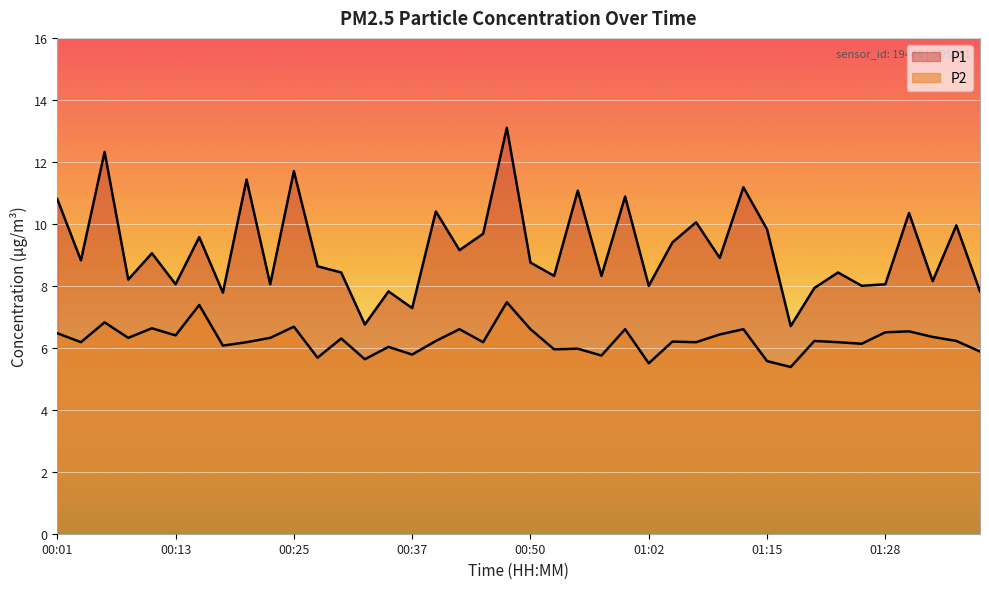

How many lines are shown in the chart?

2